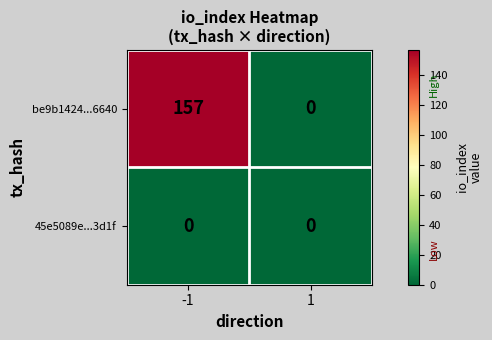

What is the maximum value shown in the chart?

157